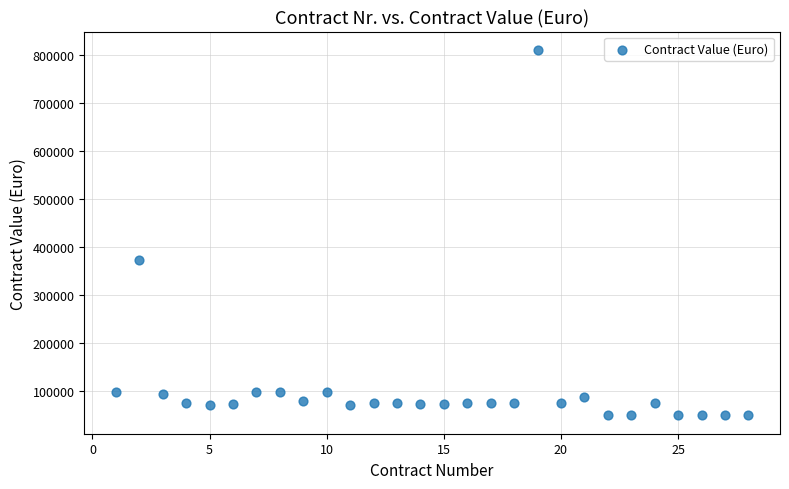

What is the range of X values (max minus min)?

27